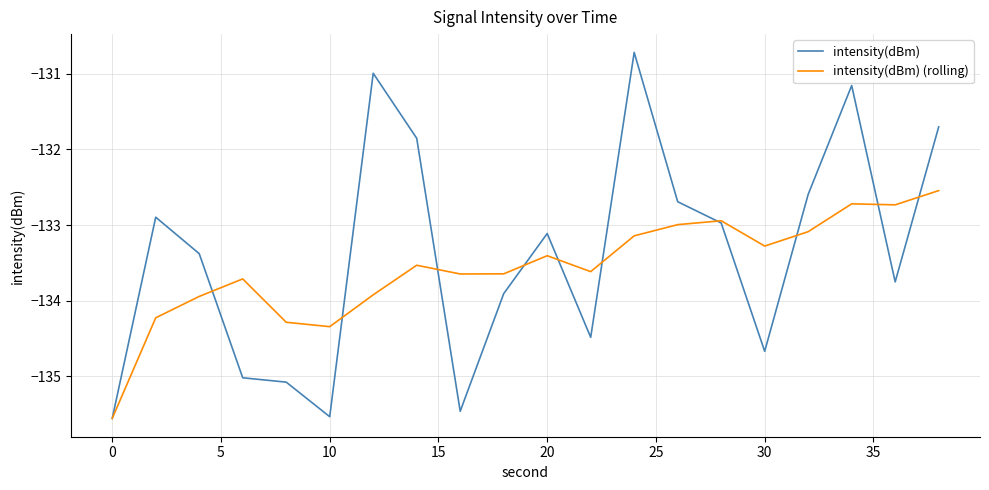

Reading left to right, transcribe all the data shown in this chart.

intensity(dBm): -135.6	-132.9	-133.4	-135.0	-135.1	-135.5	-131.0	-131.9	-135.5	-133.9	-133.1	-134.5	-130.7	-132.7	-133.0	-134.7	-132.6	-131.2	-133.8	-131.7
intensity(dBm) (rolling): -135.6	-134.2	-133.9	-133.7	-134.3	-134.3	-133.9	-133.5	-133.6	-133.6	-133.4	-133.6	-133.1	-133.0	-132.9	-133.3	-133.1	-132.7	-132.7	-132.5